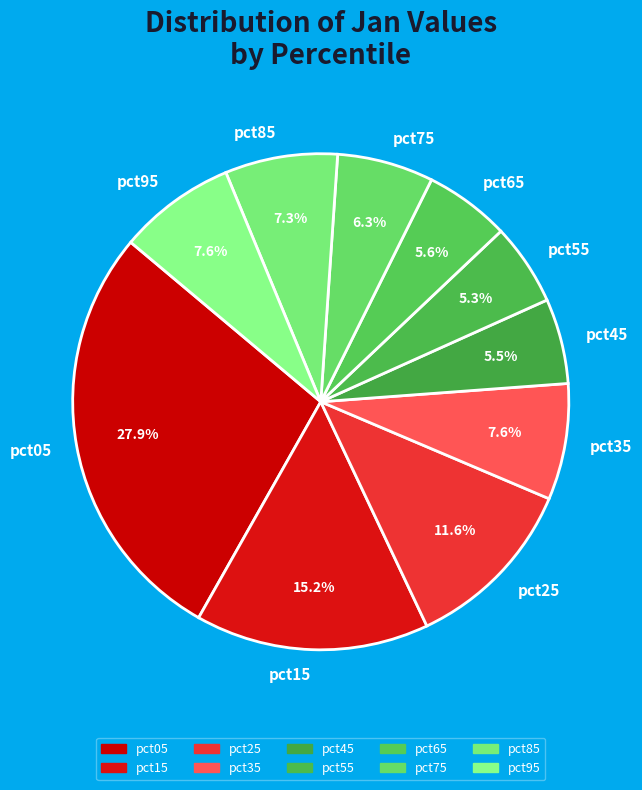

Combined, do pct05 and pct95 account for over 50%?

No